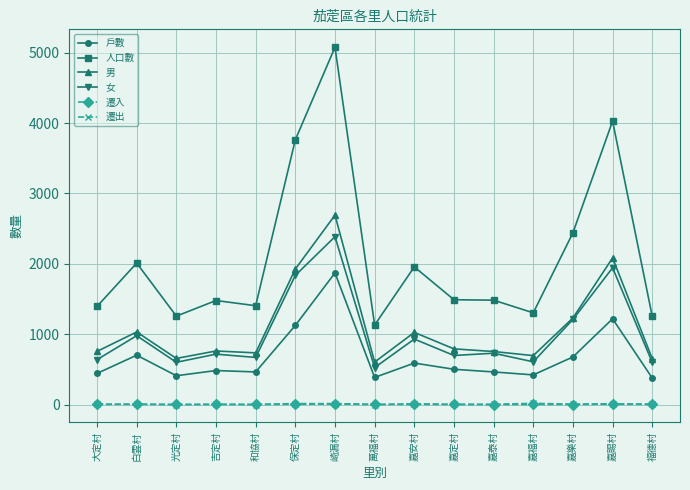

Where is the first local maximum for 人口數?

白雲村